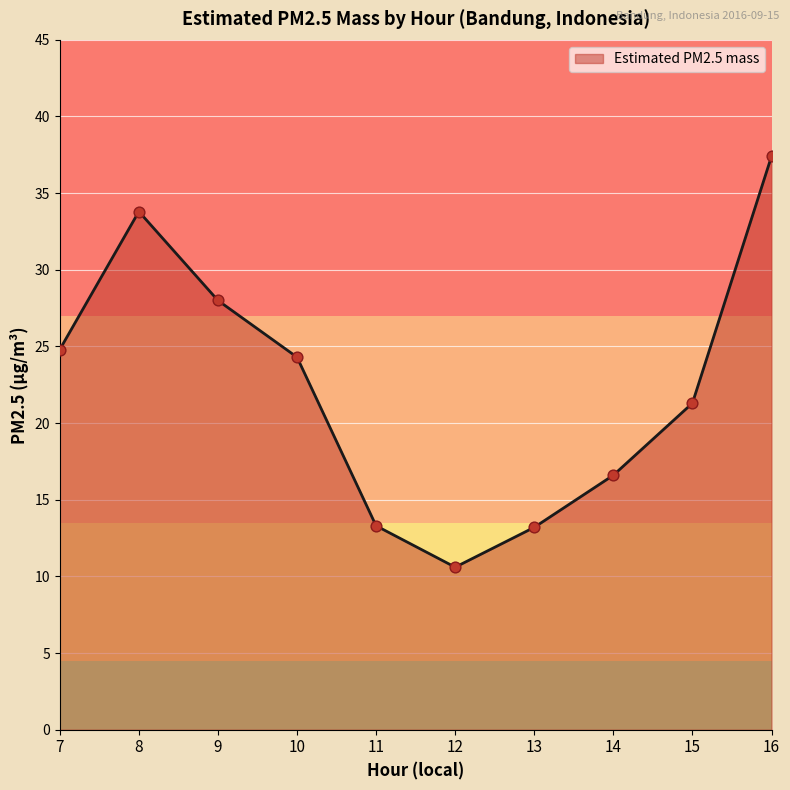

Between 10 and 14, which is larger?

10